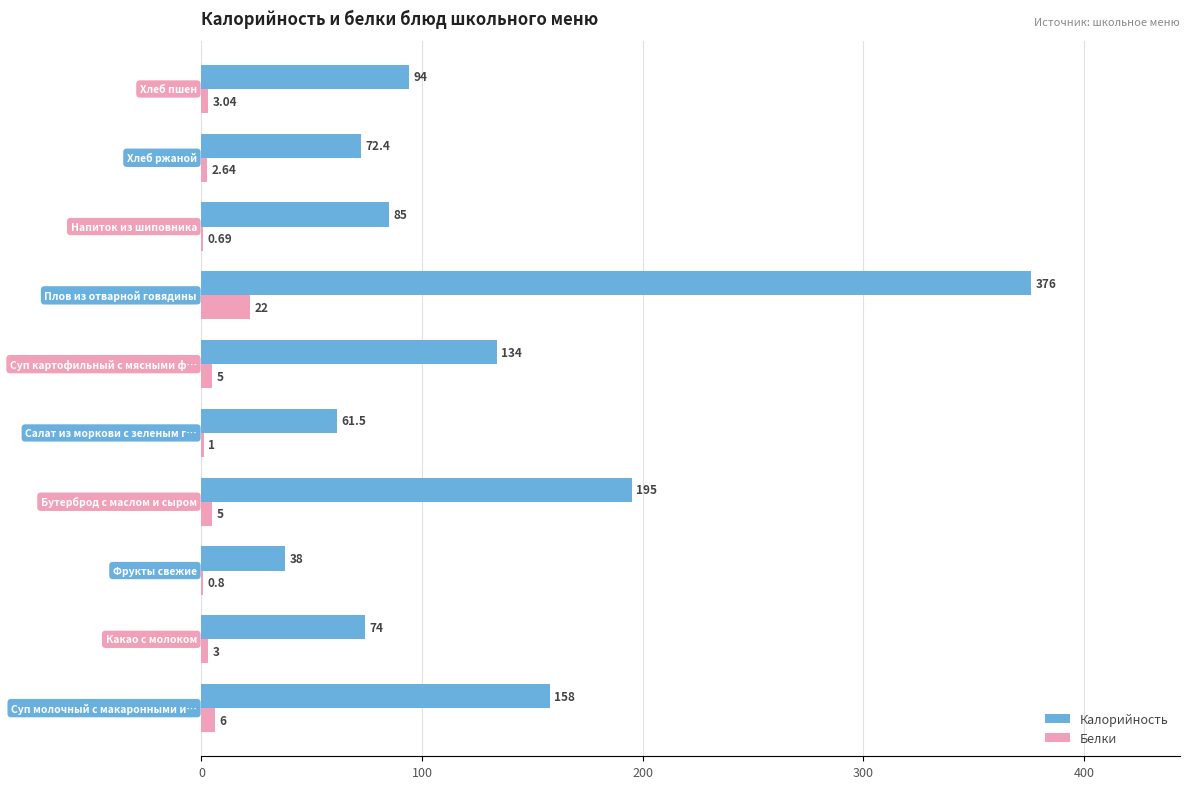

Which series has the largest total across all categories?

Калорийность